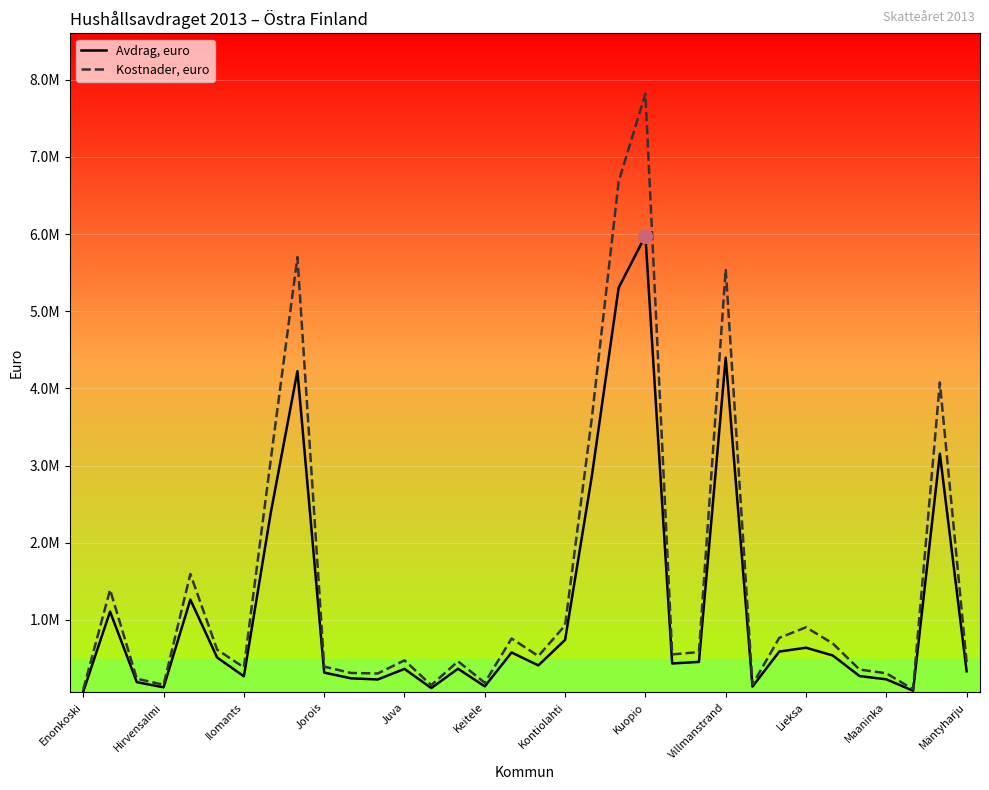

Does the chart have visible grid lines?

Yes